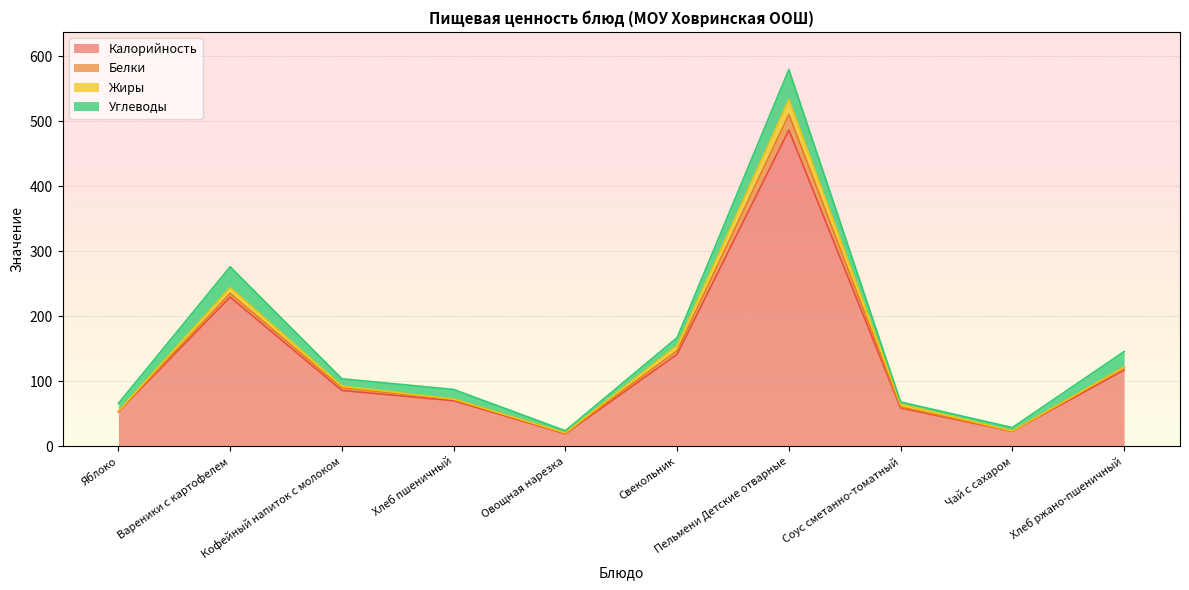

Where does the Жиры series first go above 2?

Вареники с картофелем